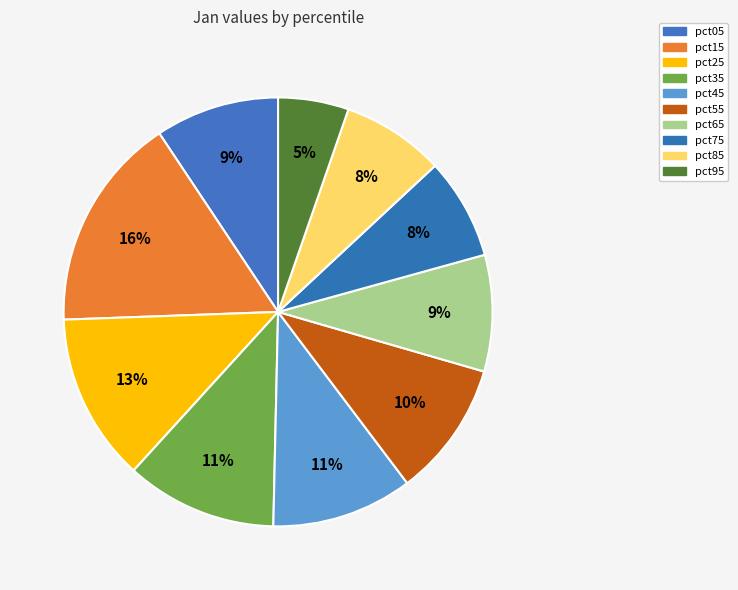

To the nearest percent, what percentage of the pie is pct95?

5%